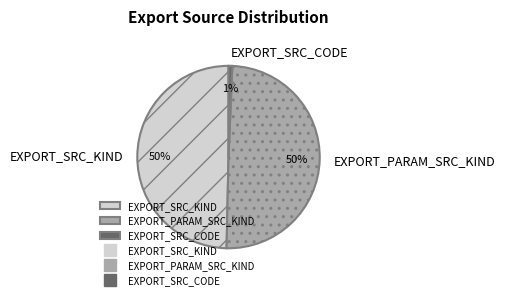

How many segments does this pie chart have?

3